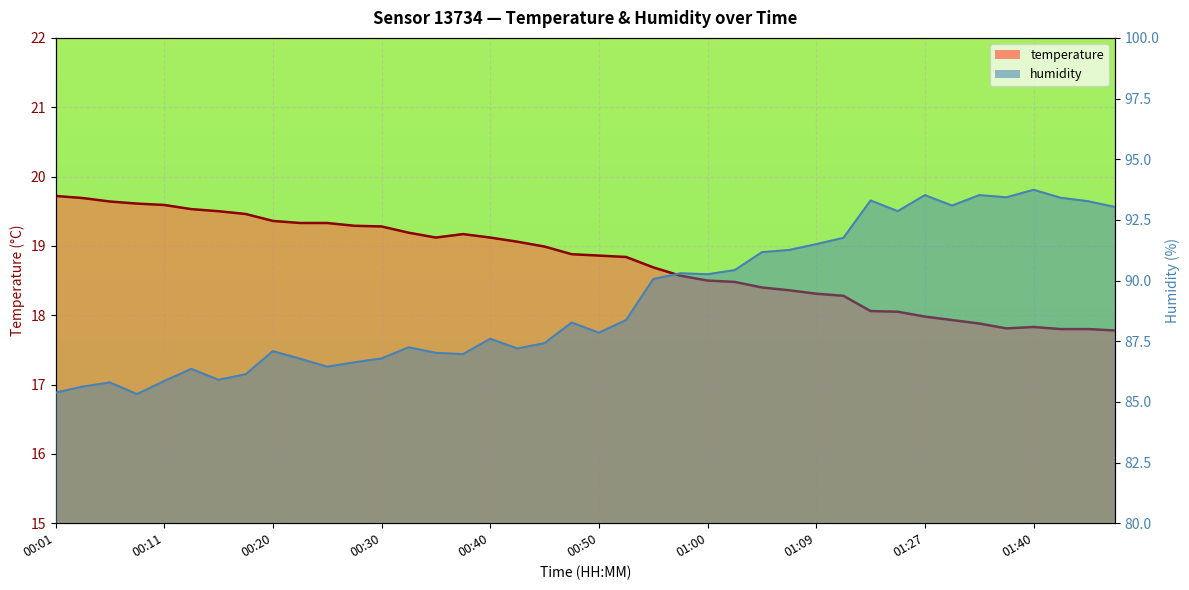

What is the difference between the highest and lowest values at 00:40?

68.5